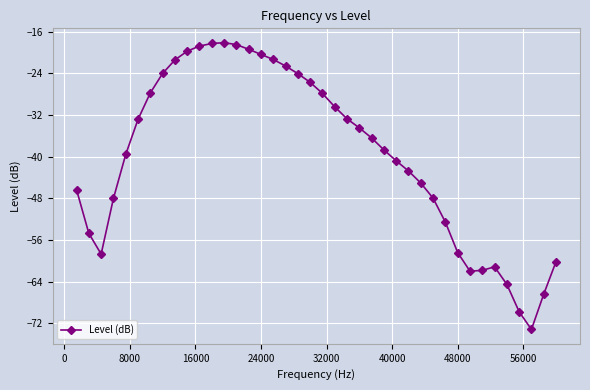

True or false: the data has more than 1 interior local peaks.

True